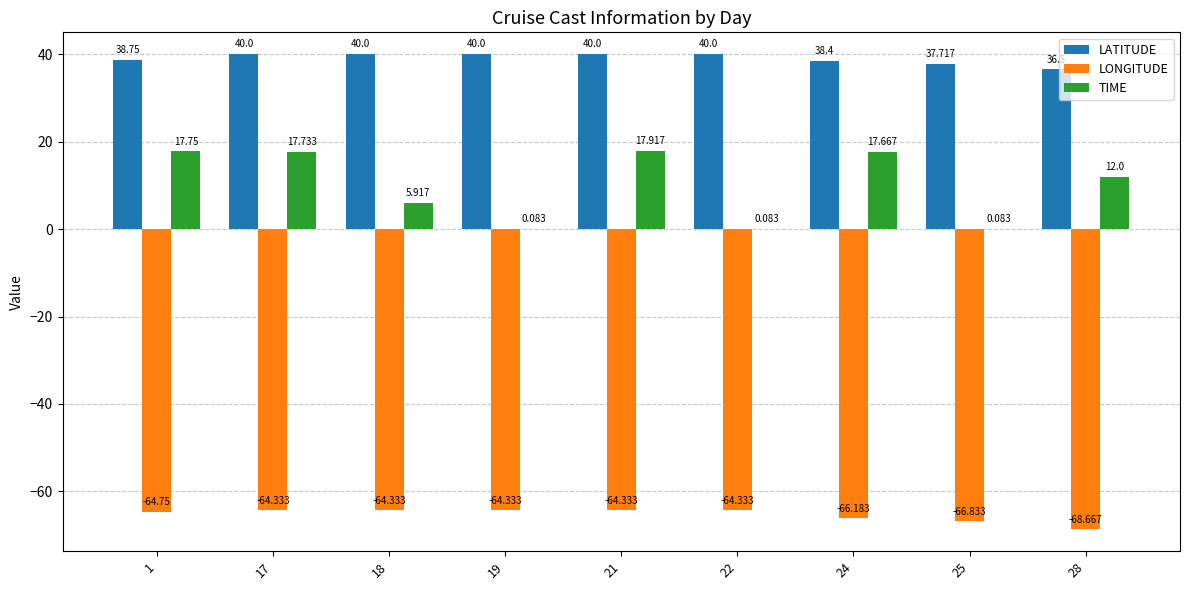

Does the chart contain stacked bars?

No